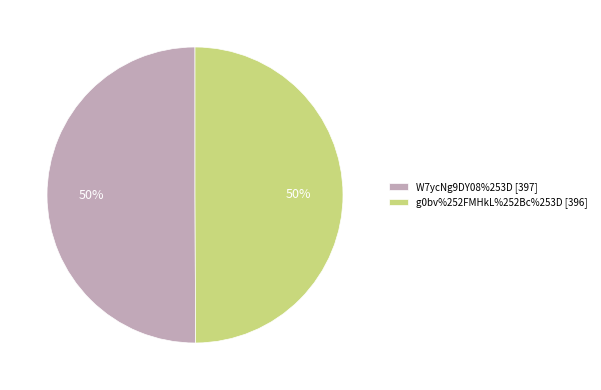

To the nearest percent, what portion does g0bv%252FMHkL%252Bc%253D represent?

50%